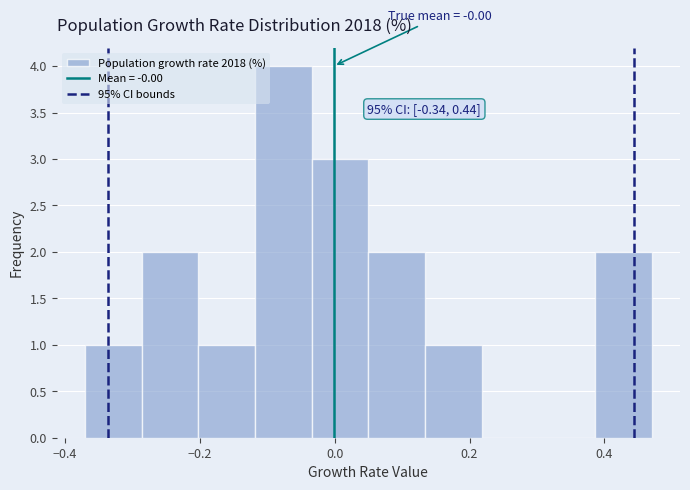

Over which range of the x-axis is the bar tallest?

-0.118 to -0.034